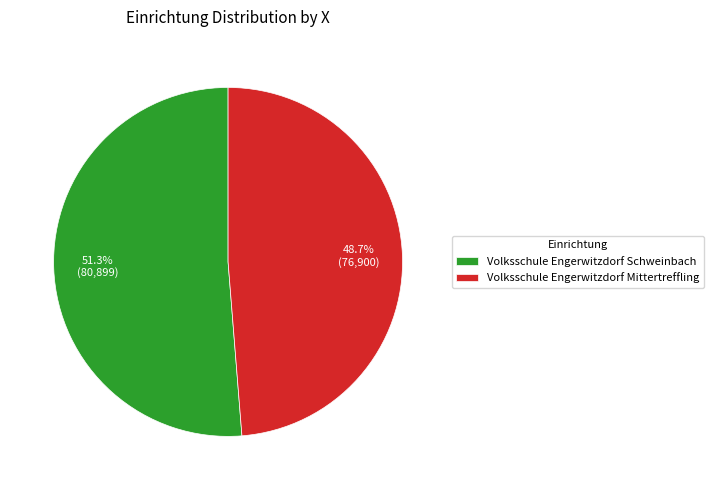

Which has a higher value, Volksschule Engerwitzdorf Mittertreffling or Volksschule Engerwitzdorf Schweinbach?

Volksschule Engerwitzdorf Schweinbach